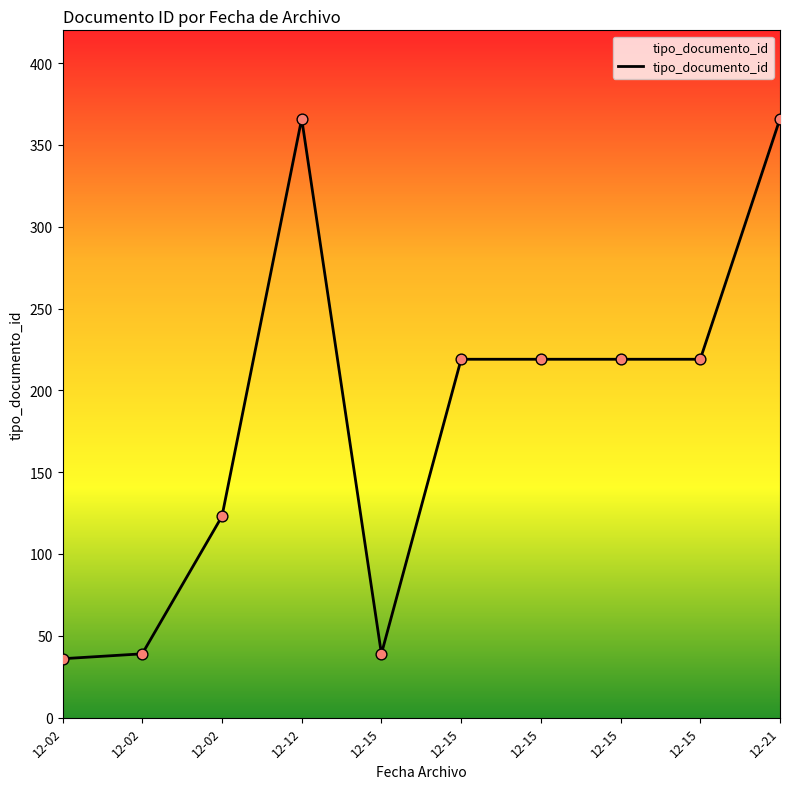

Is this an area chart (filled region under the line)?

Yes